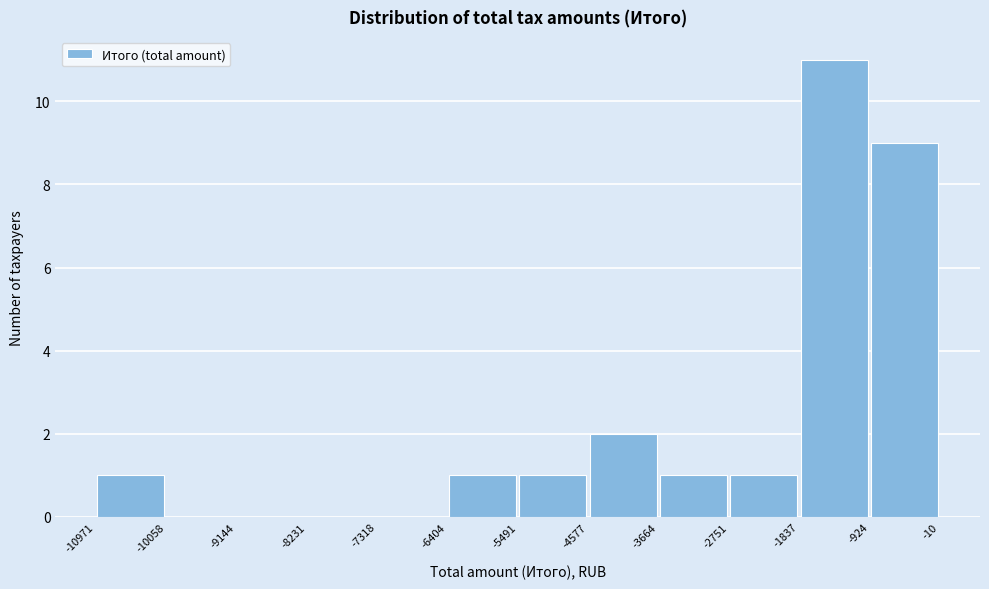

Reading left to right, list every bar in this chart as the range it spans on the x-axis followed by its height. The values are not printed on the chart, so give them approximately, as read against the axis.

-10971 to -10058: 1
-10058 to -9144: 0
-9144 to -8231: 0
-8231 to -7318: 0
-7318 to -6404: 0
-6404 to -5491: 1
-5491 to -4577: 1
-4577 to -3664: 2
-3664 to -2751: 1
-2751 to -1837: 1
-1837 to -924: 11
-924 to -10: 9